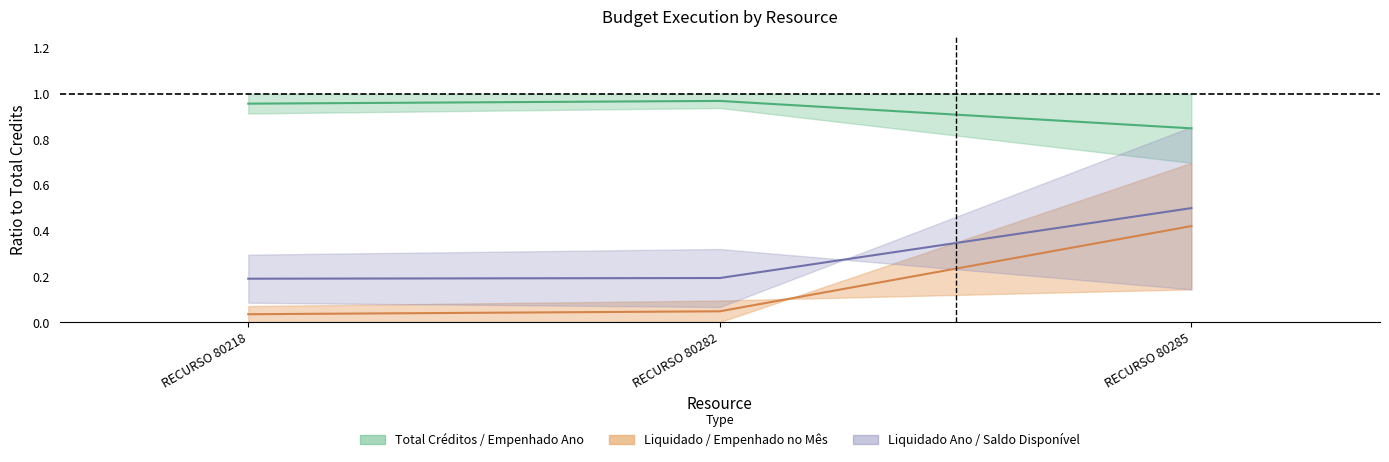

At which label does MES midline reach its minimum?

RECURSO 80218